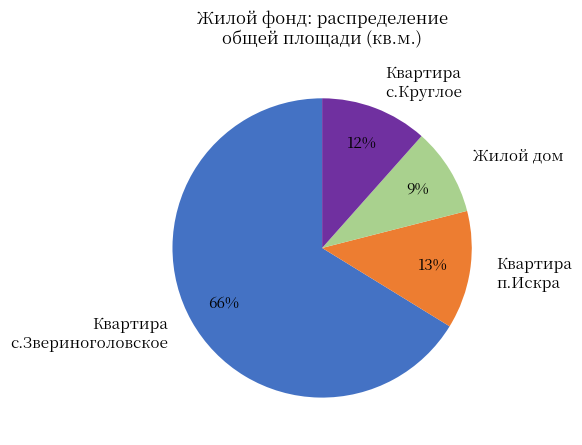

Does any single category account for the majority?

Yes